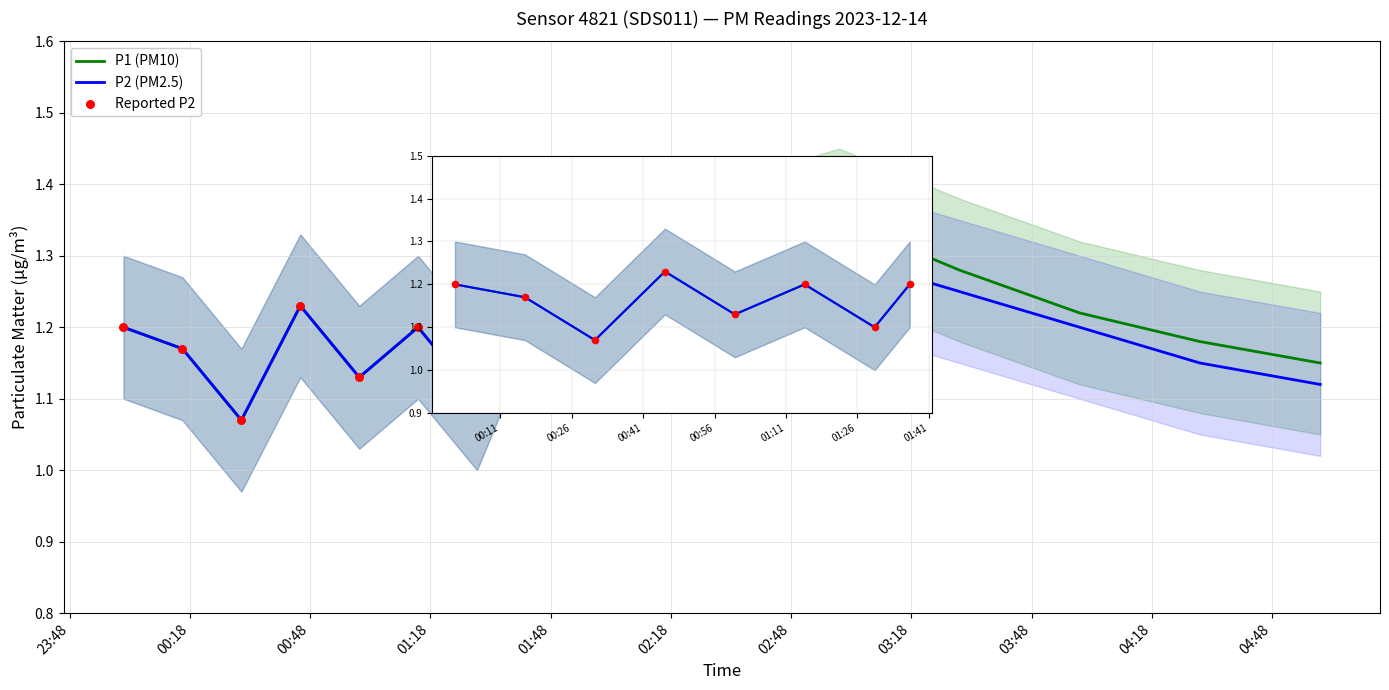

At how many categories does at least one series exceed 1?

15